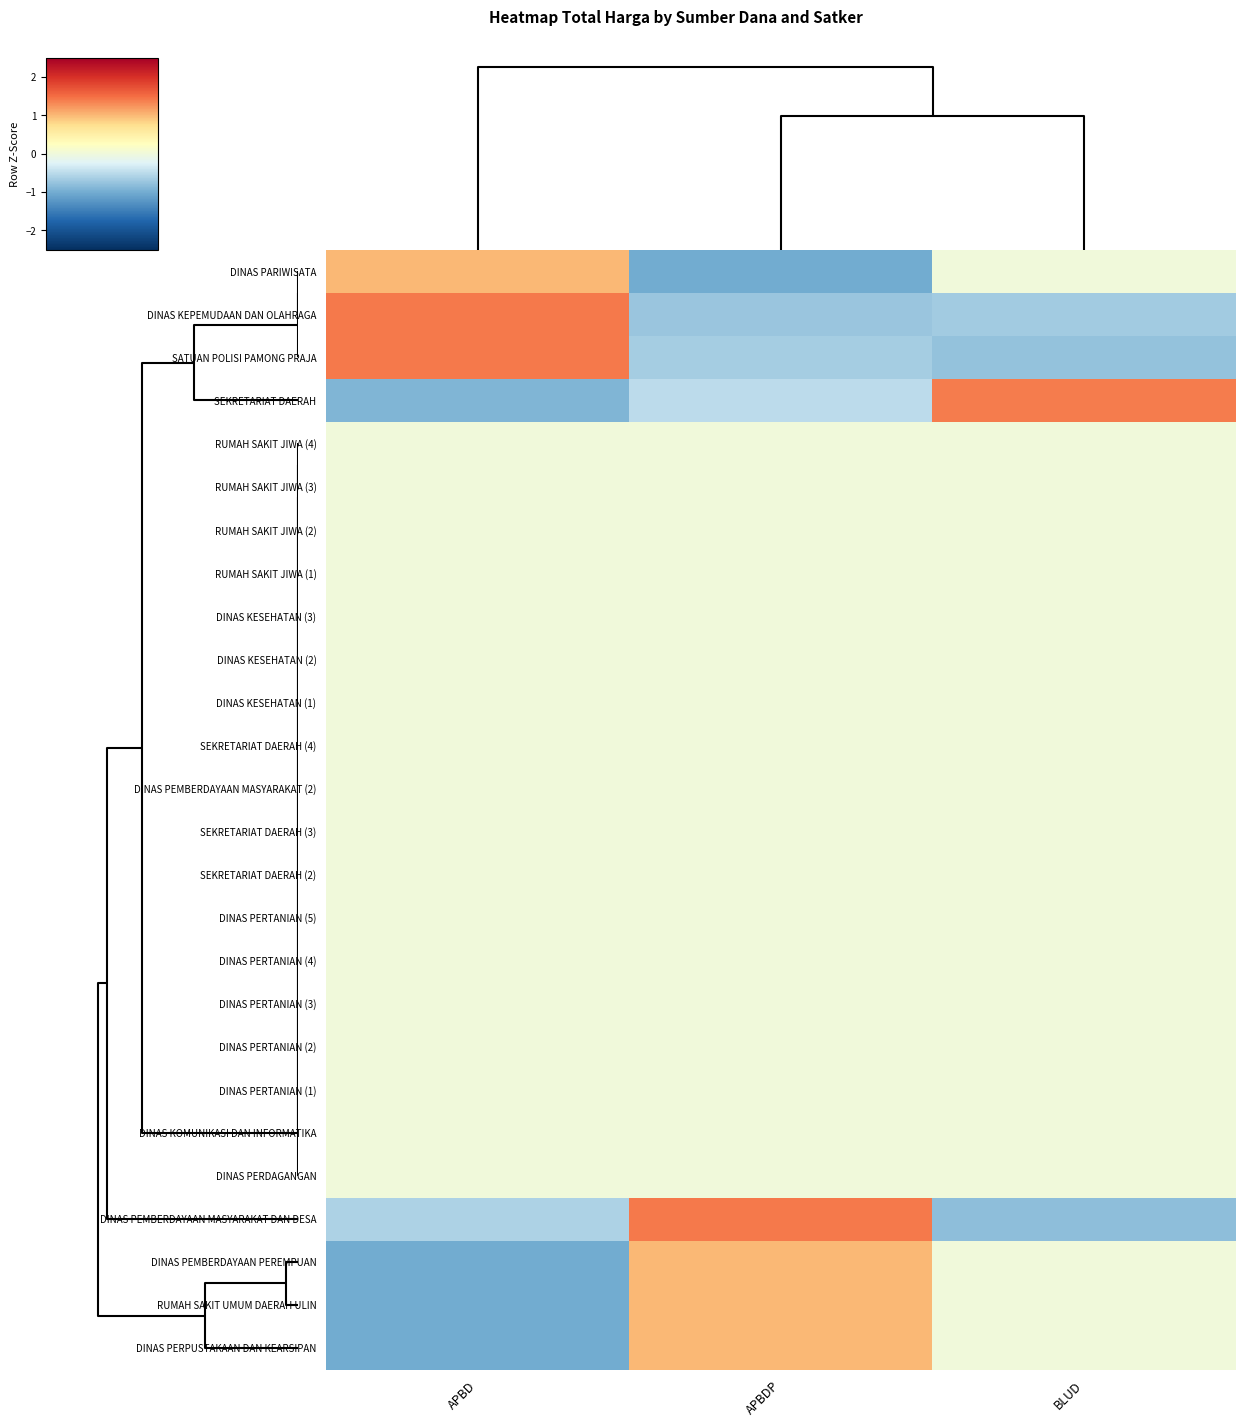

Which series changed the most between APBDP and BLUD?

DINAS PEMBERDAYAAN MASYARAKAT DAN DESA